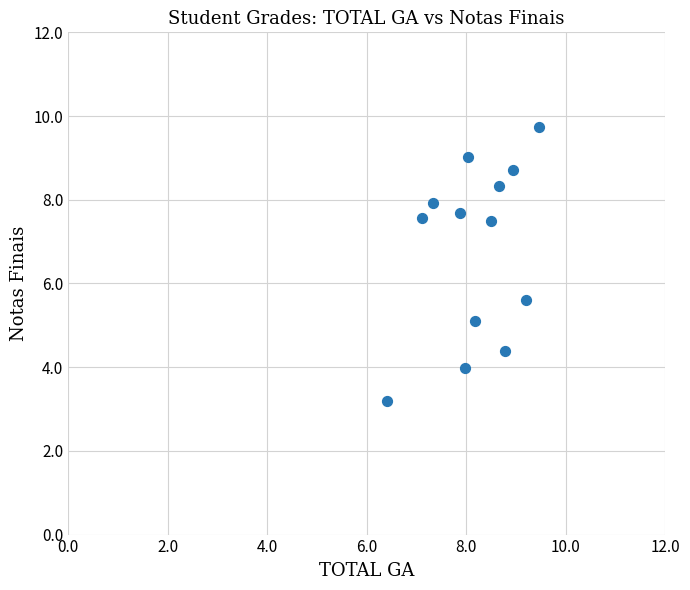

What is the range of Y values (max minus min)?

6.5